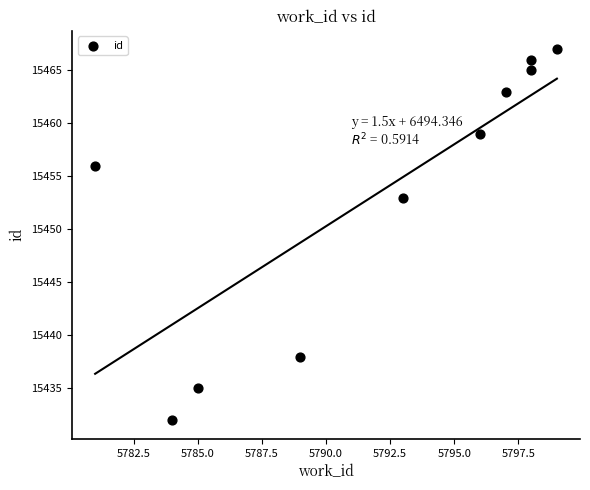

What Y value in the scatter plot is closest to 15449?

15453